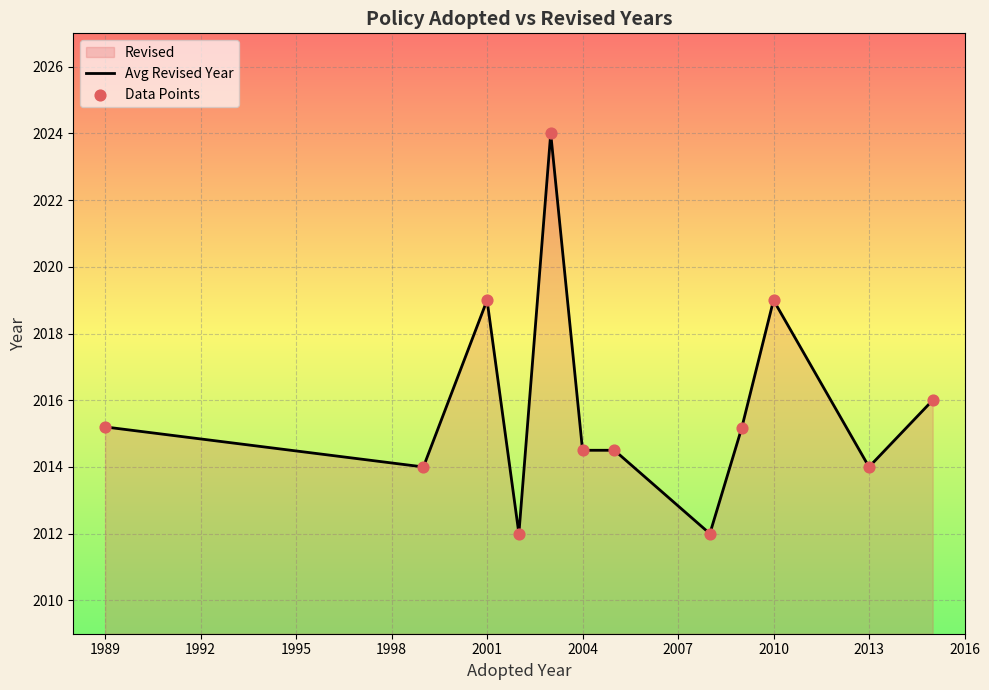

What is the minimum value shown in the chart?

2012.0